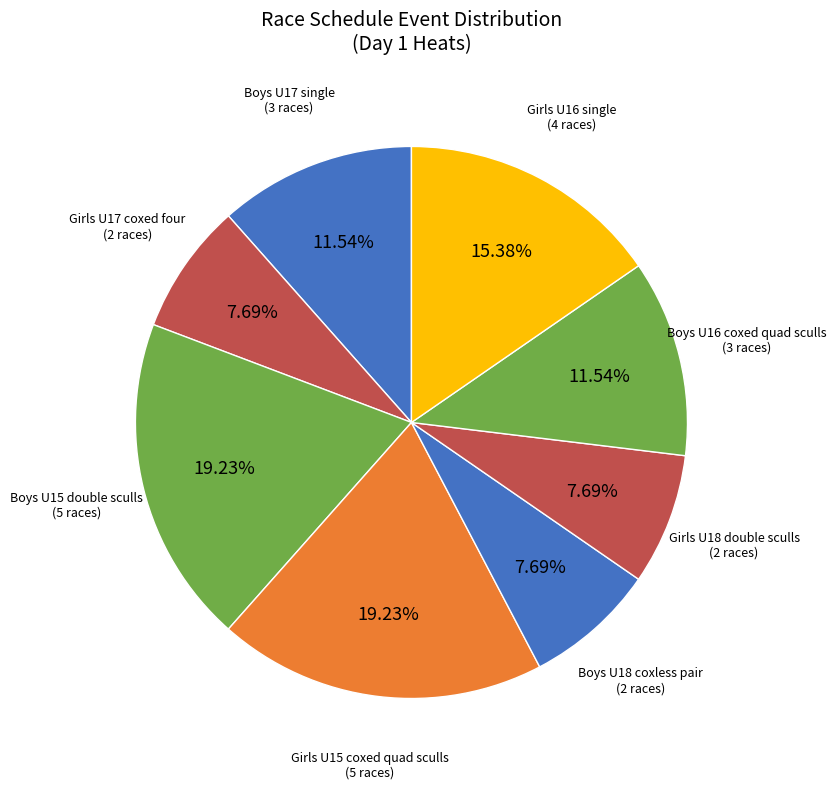

How many segments does this pie chart have?

8